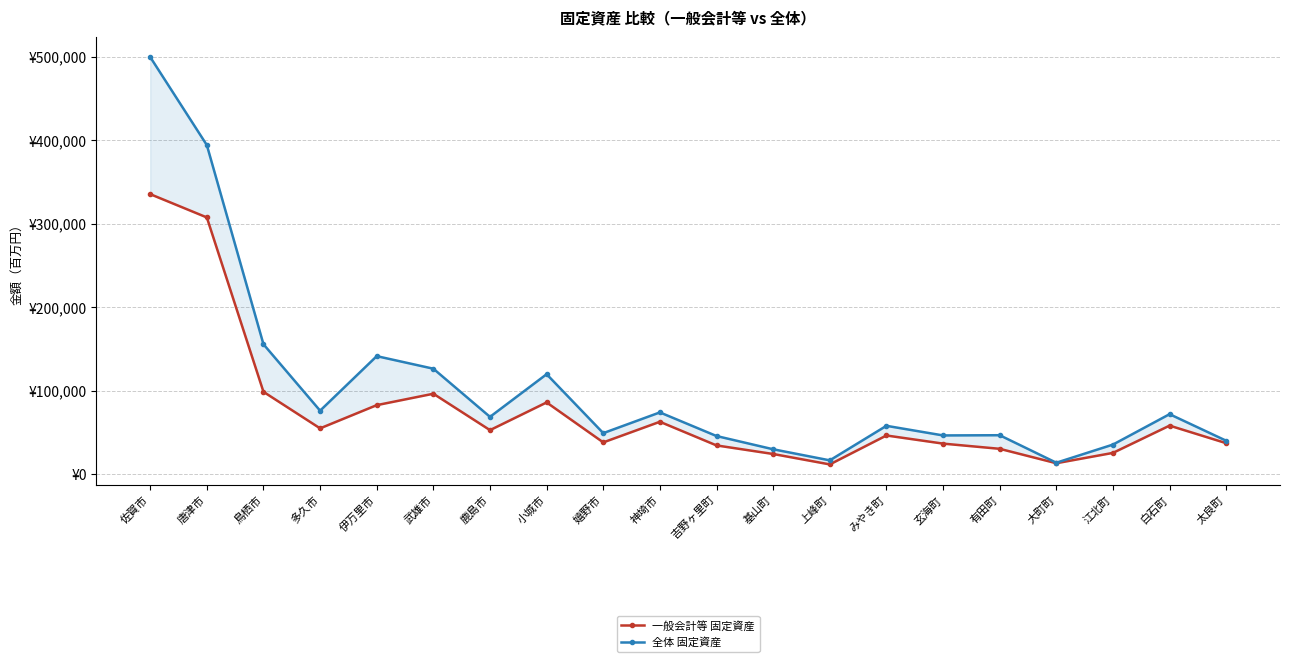

Is the value of 一般会計等 固定資産 at 佐賀市 greater than the value of 全体 固定資産 at 太良町?

Yes